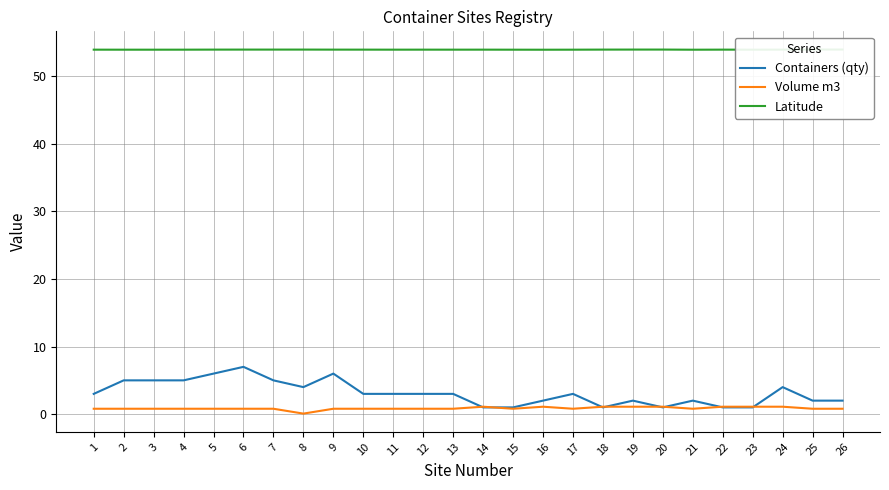

Which label corresponds to the largest value in the chart?

25